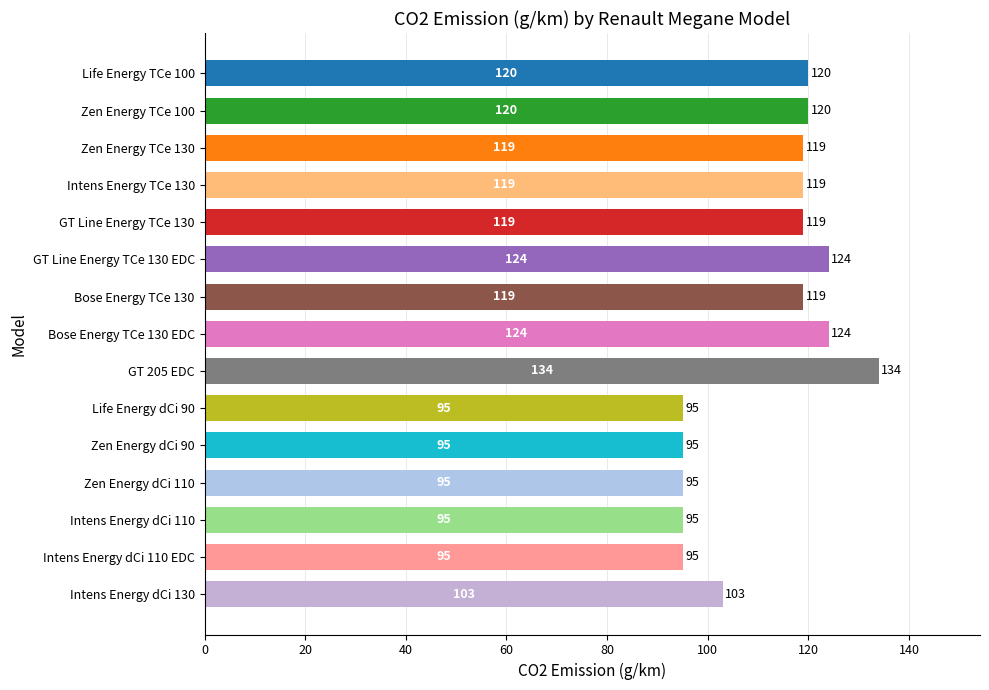

Between GT Line Energy TCe 130 EDC and Life Energy TCe 100, which is larger?

GT Line Energy TCe 130 EDC